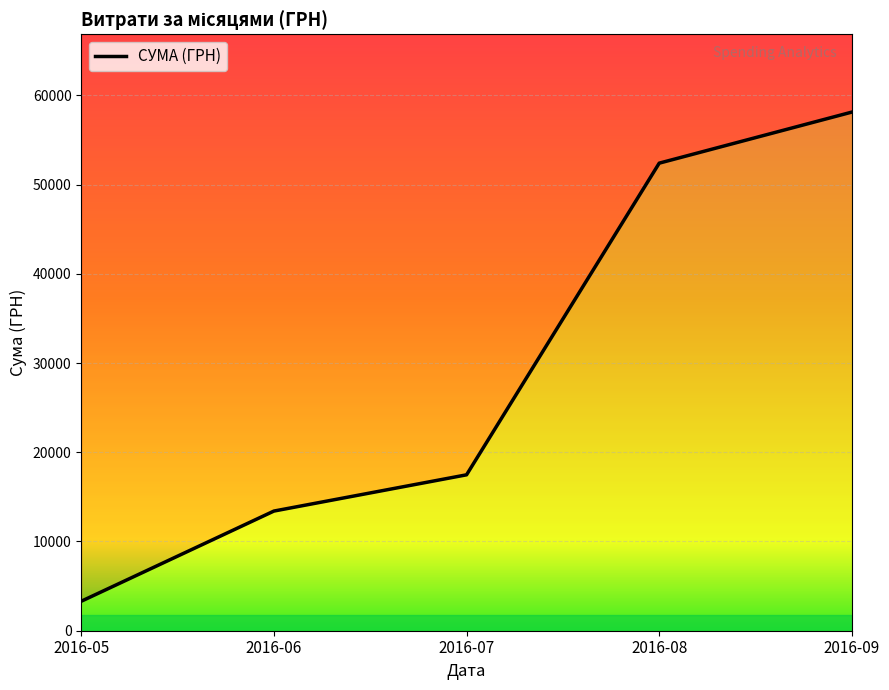

True or false: the data shows 2370.7 at 0.

False